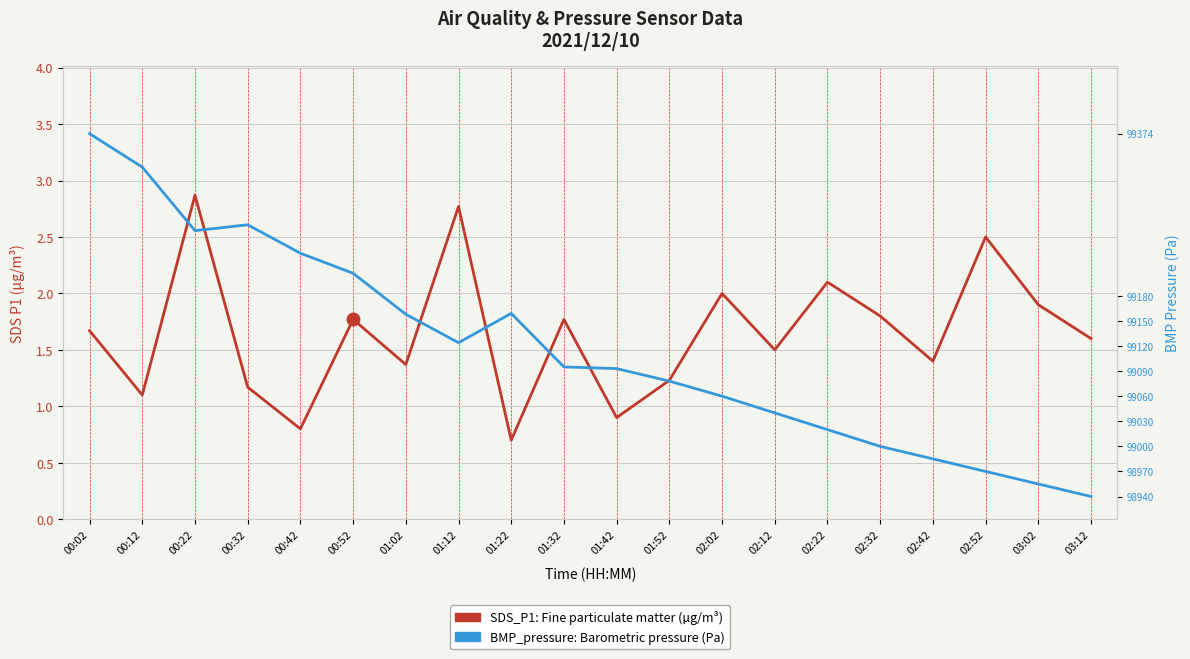

Which series reaches the maximum Y coordinate?

BMP_pressure: Barometric pressure (Pa)